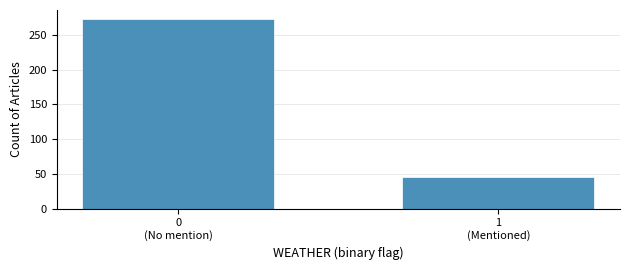

Reading left to right, list all the values displayed in this chart.

272	46